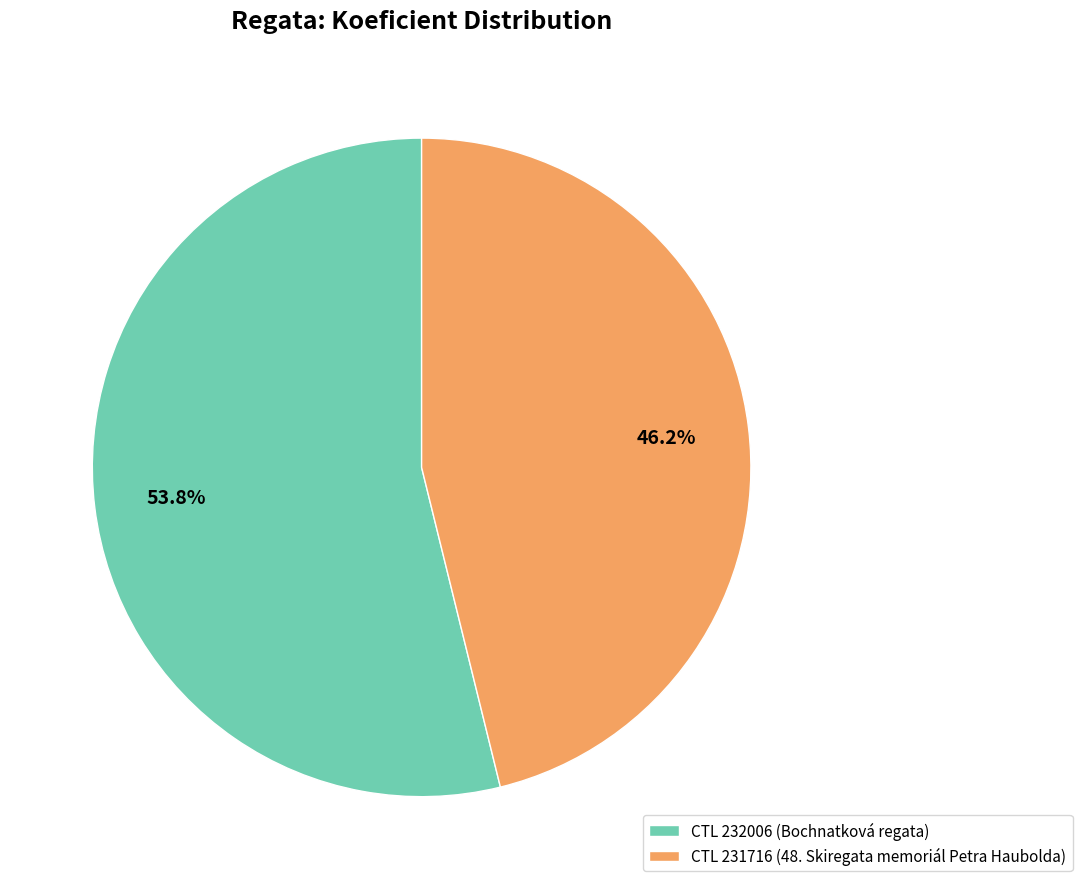

Which slice is the smallest?

CTL 231716 (48. Skiregata memoriál Petra Haubolda)